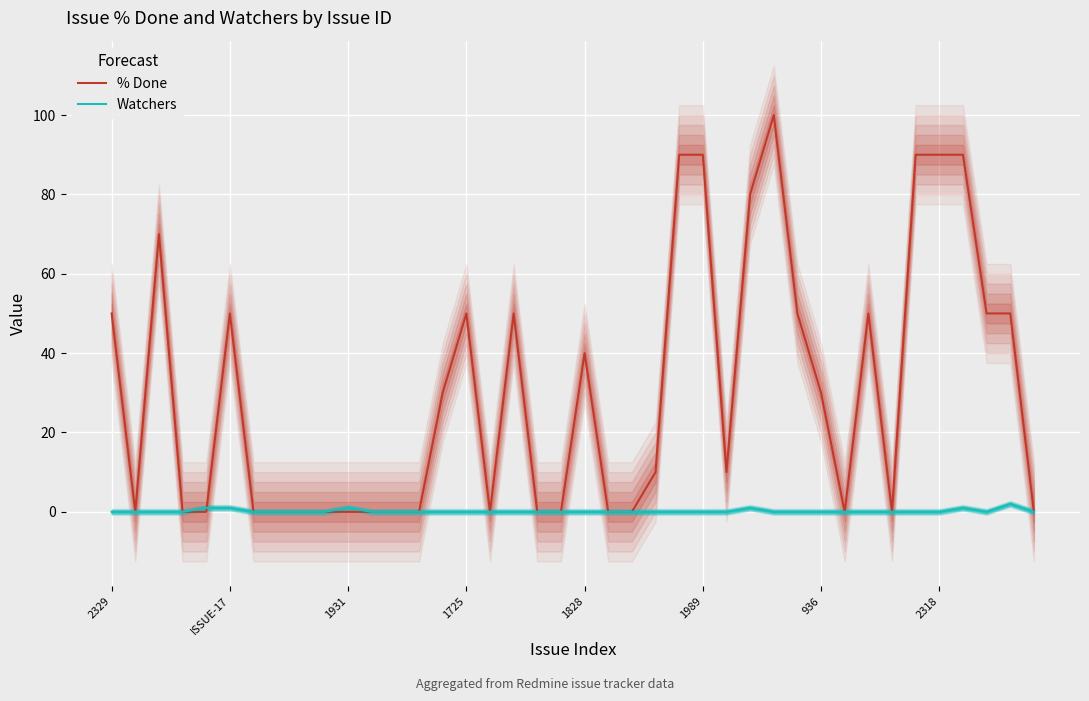

True or false: % Done has a value of 90 at 37.

False